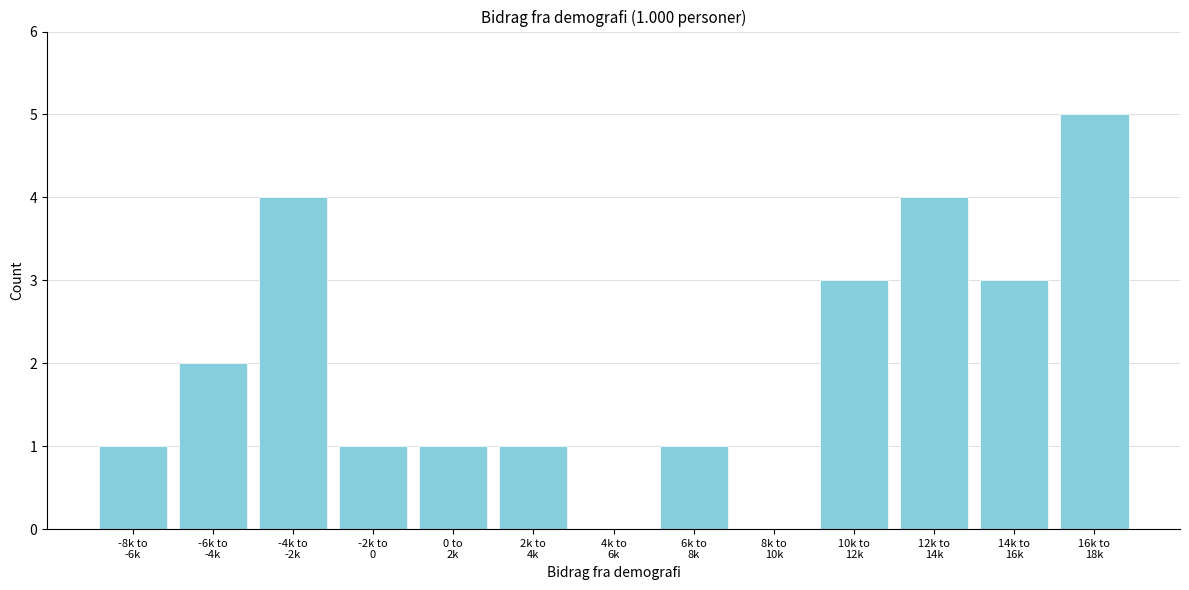

What is the greatest value displayed?

5